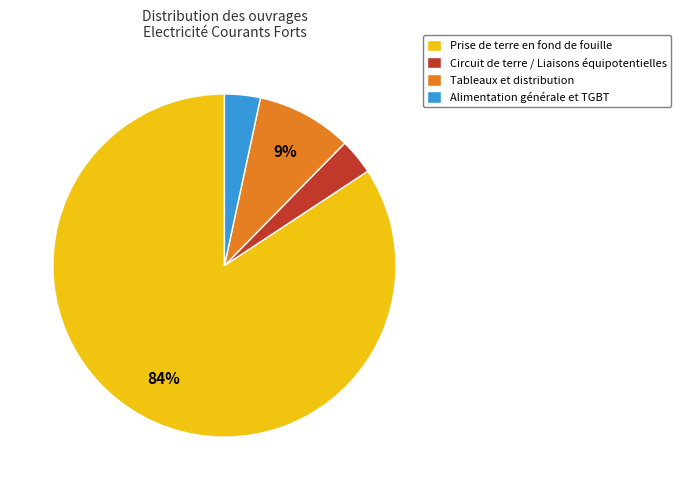

What is the largest slice in the pie chart?

Prise de terre en fond de fouille